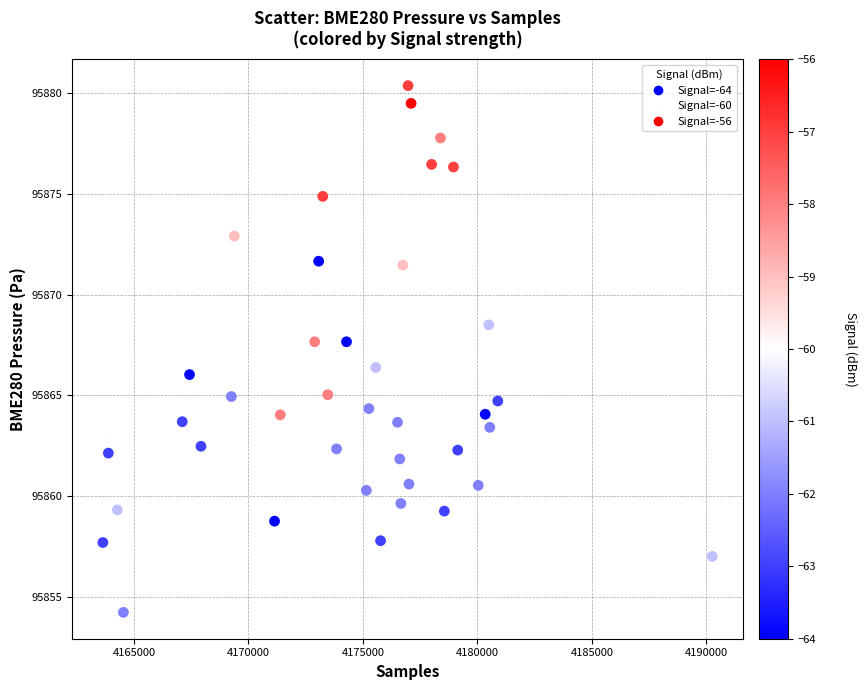

How many data points are displayed?

40